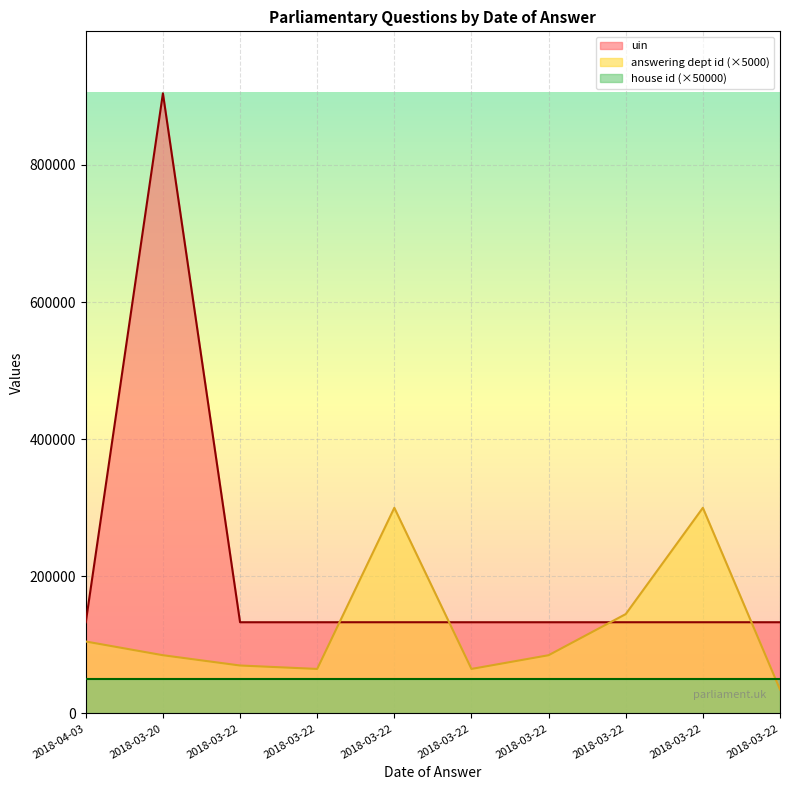

What is the label of the 4th point from the right?

2018-03-22